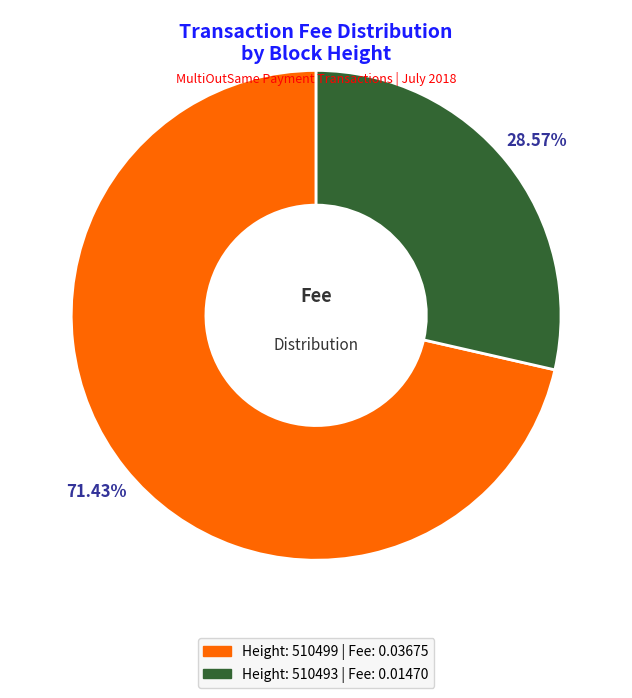

Does any single category account for the majority?

Yes